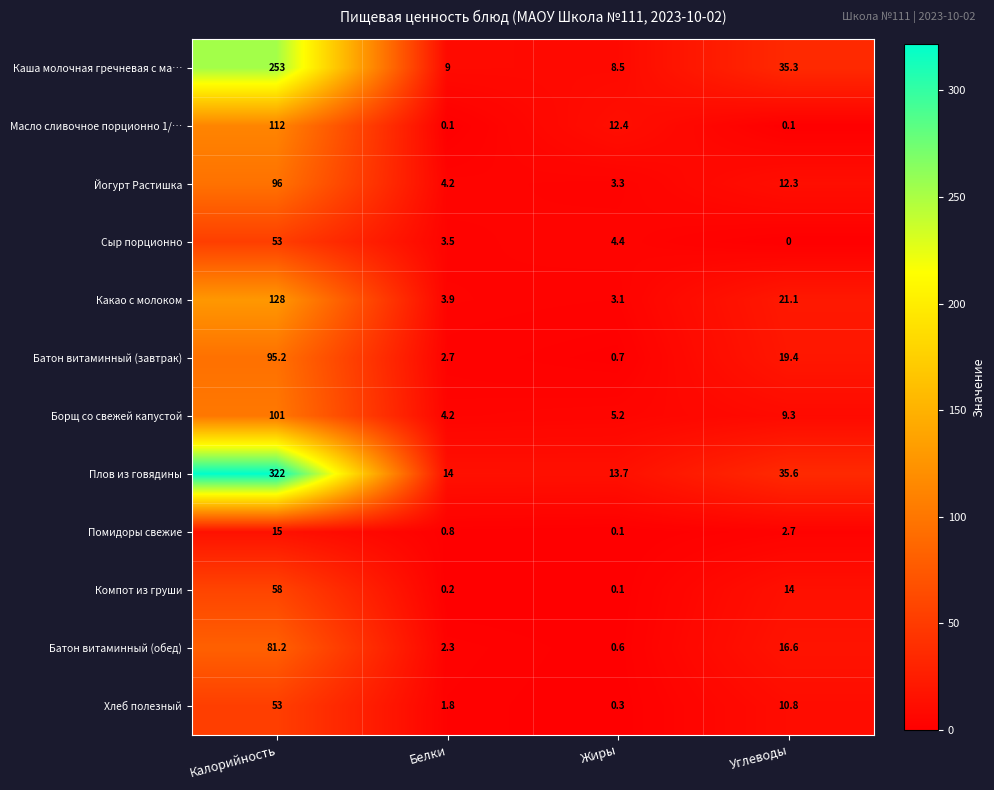

How many data points does each series have?

4